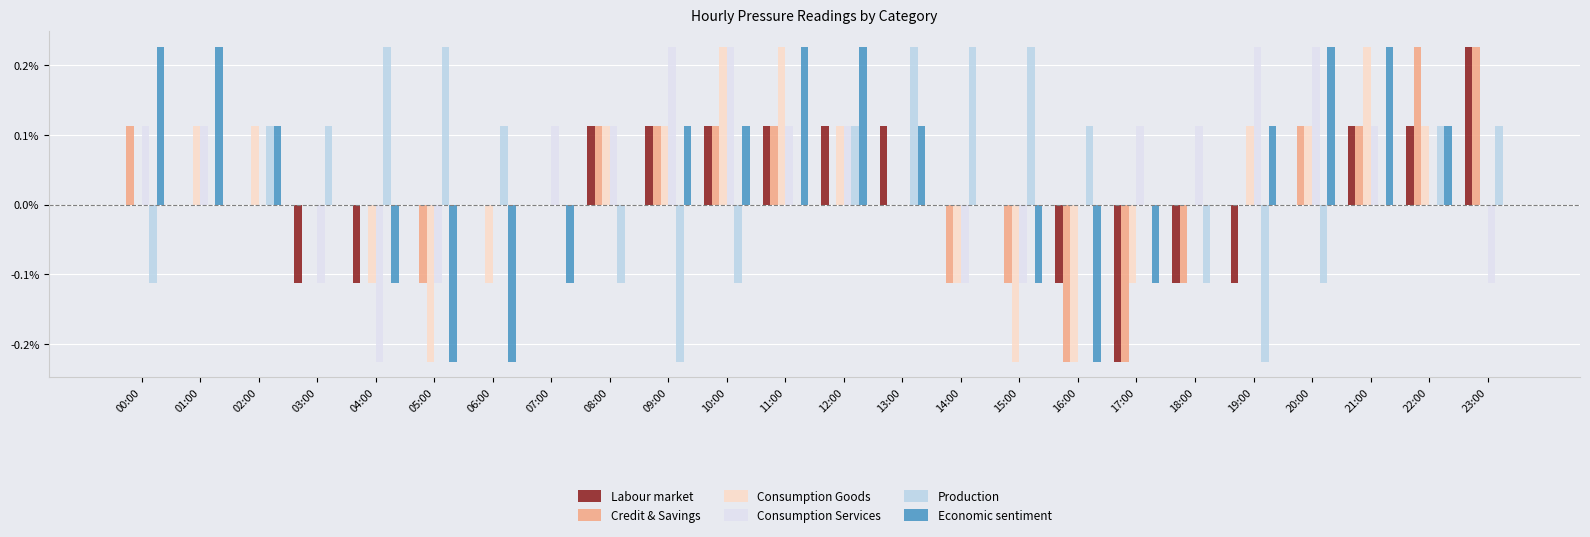

Does the chart contain stacked bars?

No